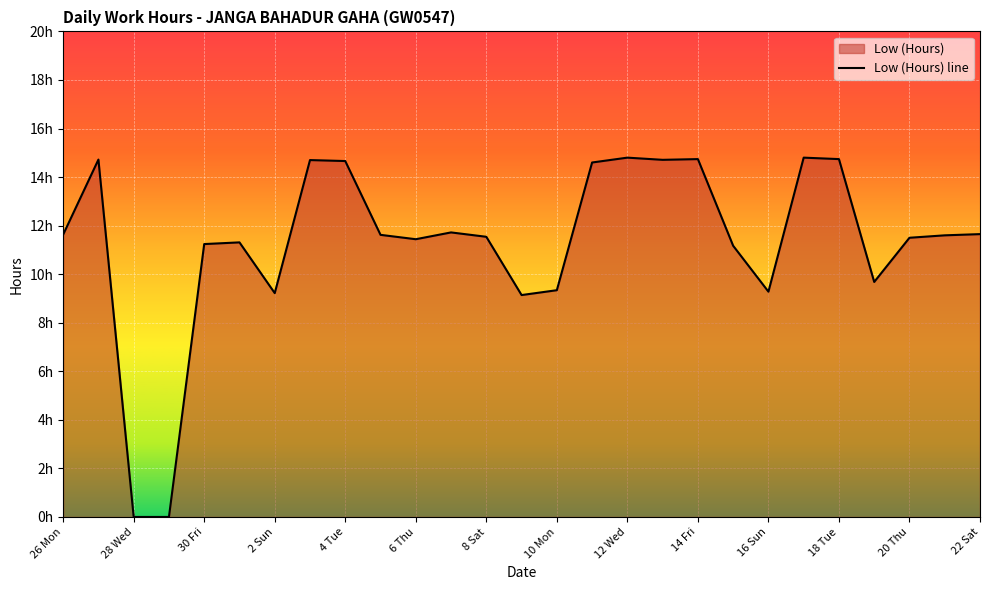

Reading left to right, list all the values displayed in this chart.

26 Mon=11.6	27 Tue=14.7	28 Wed=0.0	29 Thu=0.0	30 Fri=11.2	1 Sat=11.3	2 Sun=9.2	3 Mon=14.7	4 Tue=14.7	5 Wed=11.6	6 Thu=11.4	7 Fri=11.7	8 Sat=11.5	9 Sun=9.1	10 Mon=9.3	11 Tue=14.6	12 Wed=14.8	13 Thu=14.7	14 Fri=14.7	15 Sat=11.2	16 Sun=9.3	17 Mon=14.8	18 Tue=14.7	19 Wed=9.7	20 Thu=11.5	21 Fri=11.6	22 Sat=11.7